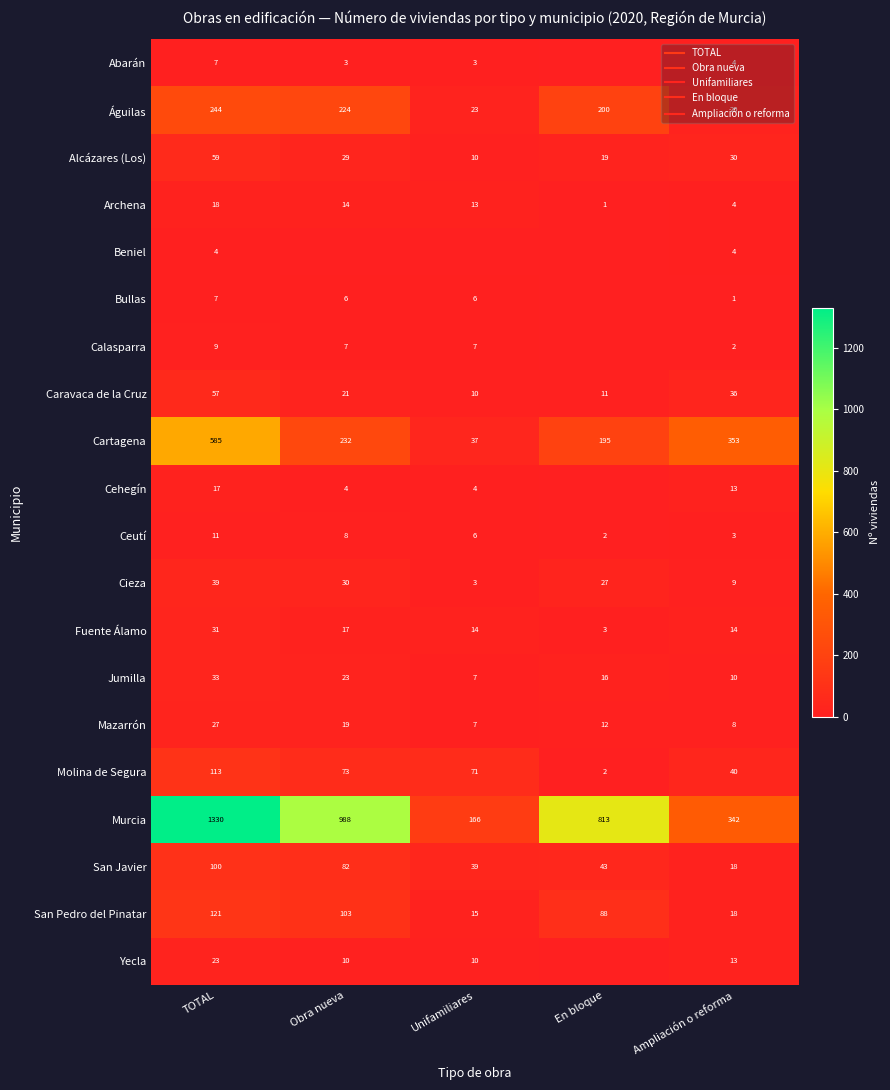

What is the difference between the Cehegín values at Ampliación o reforma and Unifamiliares?

9